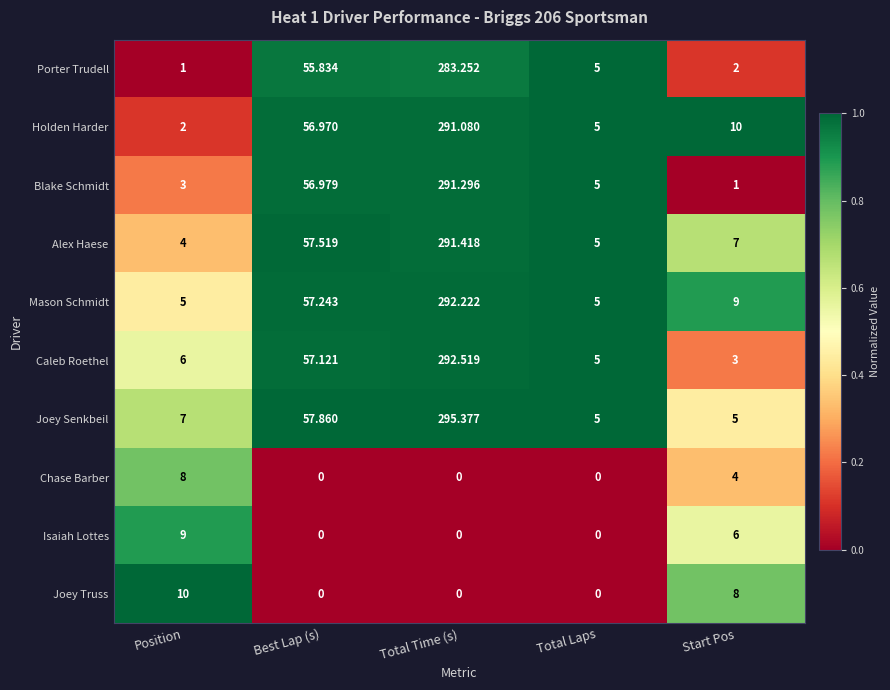

Between Best Lap (s) and Start Pos, which series saw the biggest shift?

Blake Schmidt